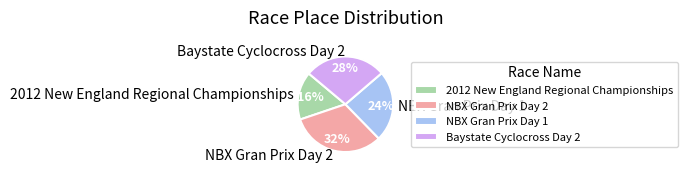

How many segments does this pie chart have?

4